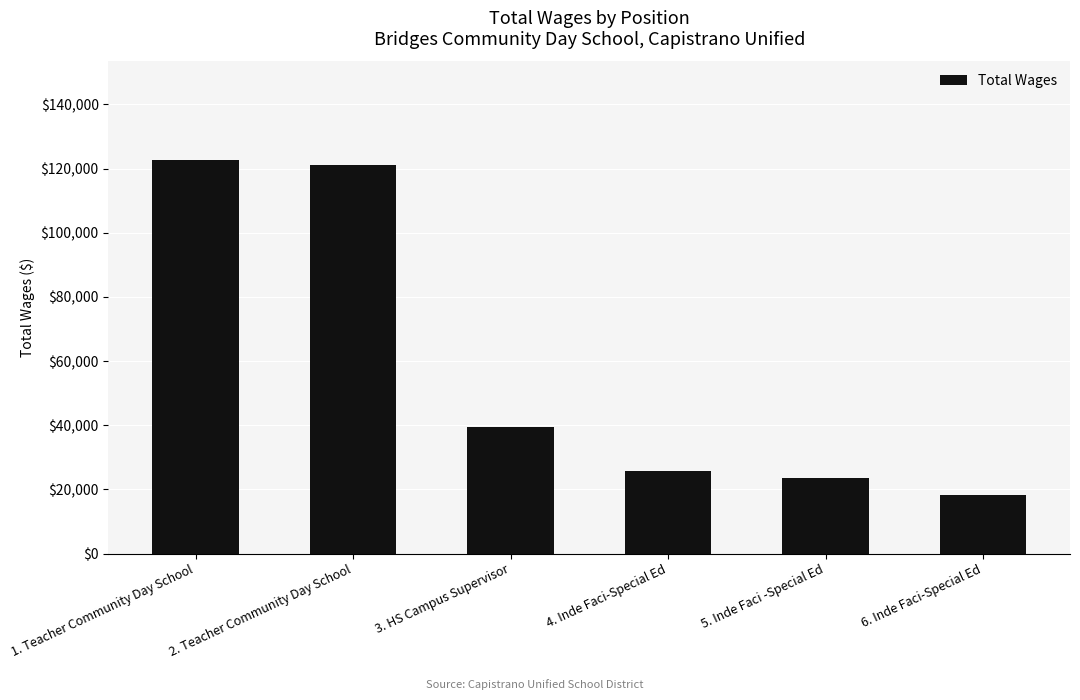

Reading right to left, extract all data points from this chart.

6. Inde Faci-Special Ed=18256	5. Inde Faci -Special Ed=23498	4. Inde Faci-Special Ed=25866	3. HS Campus Supervisor=39396	2. Teacher Community Day School=121239	1. Teacher Community Day School=122726